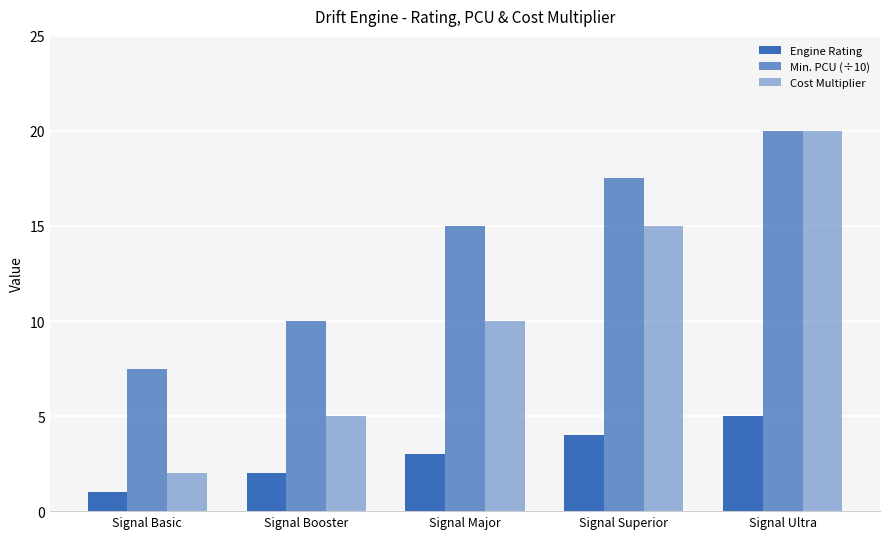

Which has a higher value, Signal Superior or Signal Ultra?

Signal Ultra